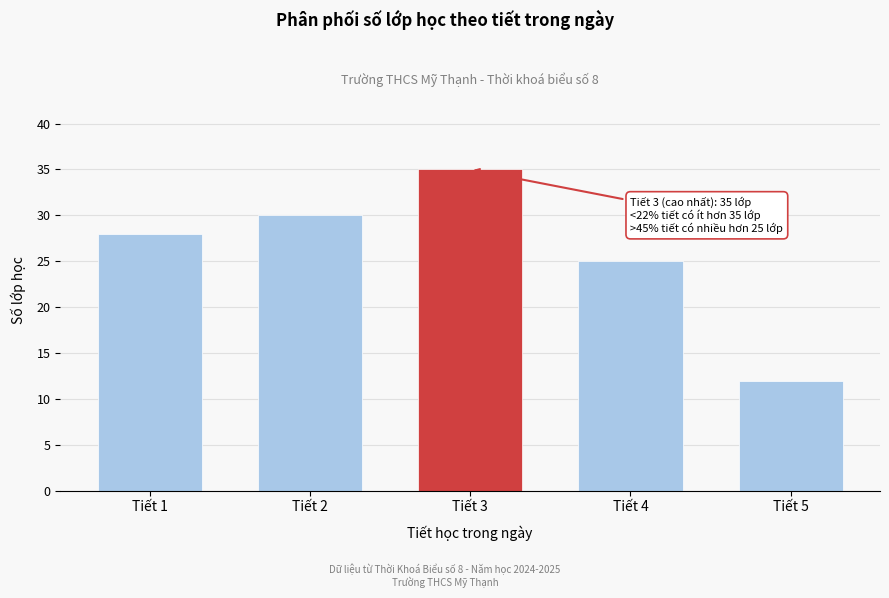

Reading left to right, list all the values displayed in this chart.

28	30	35	25	12